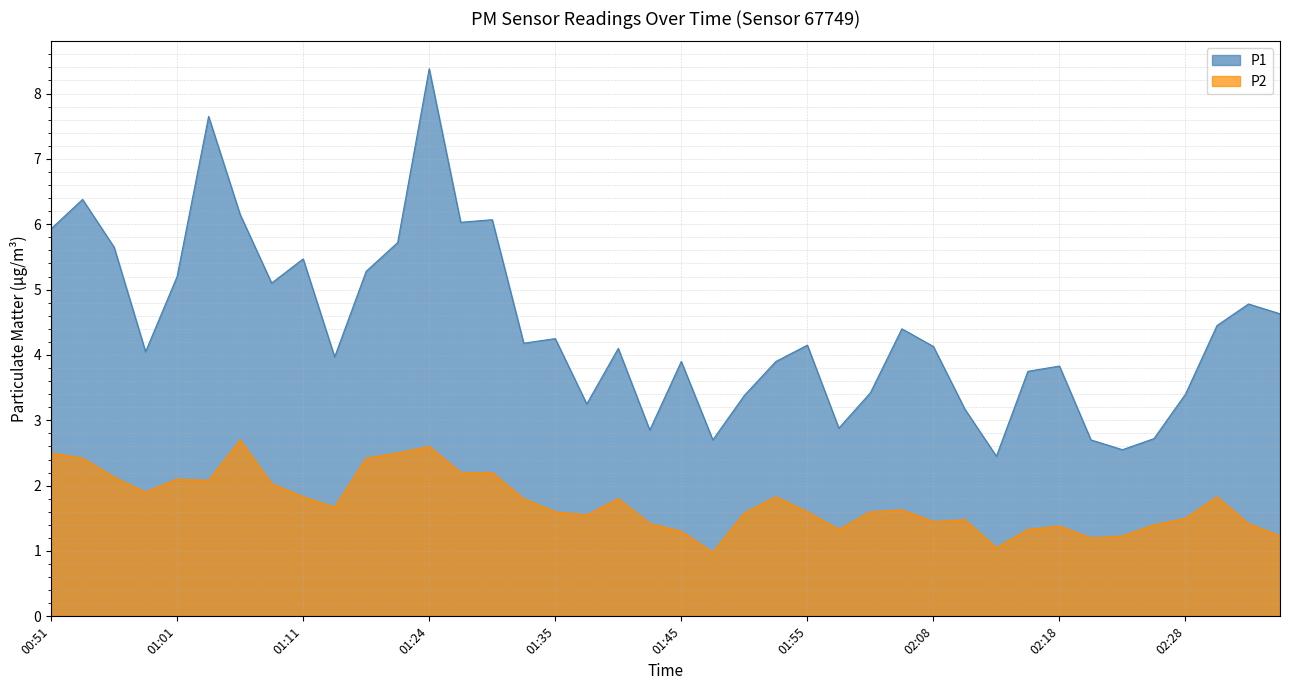

What is the difference between the P1 values at 01:48 and 01:27?

3.3